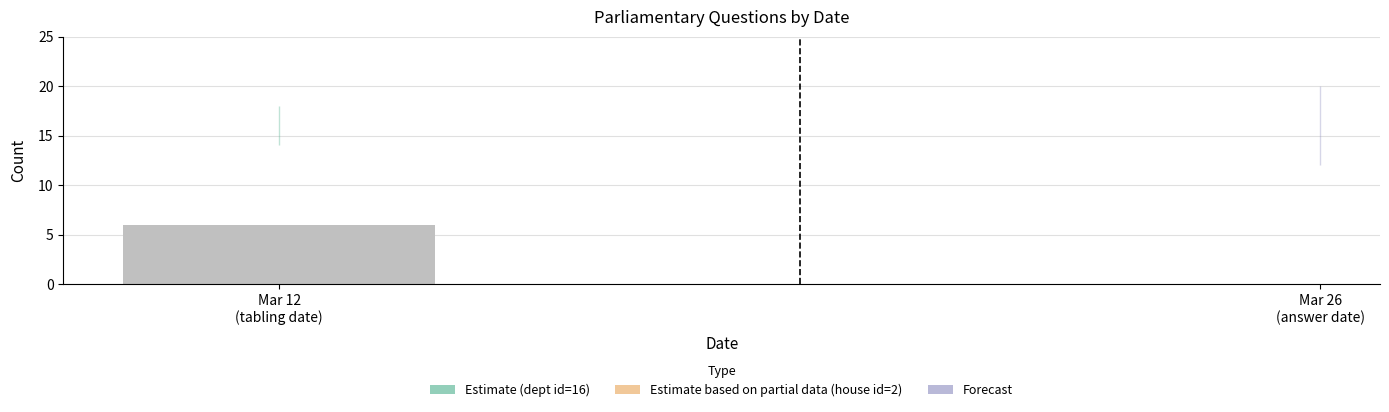

Which label corresponds to the largest value in the chart?

2019-03-26